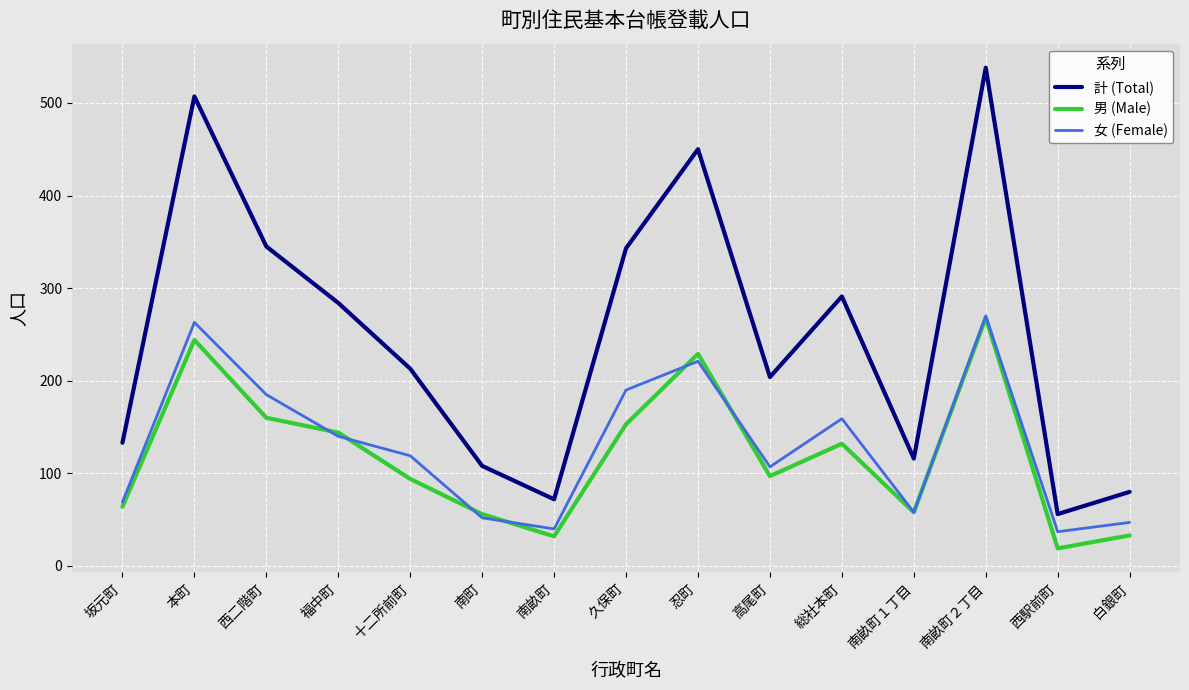

What position from the left is 南畝町２丁目?

13